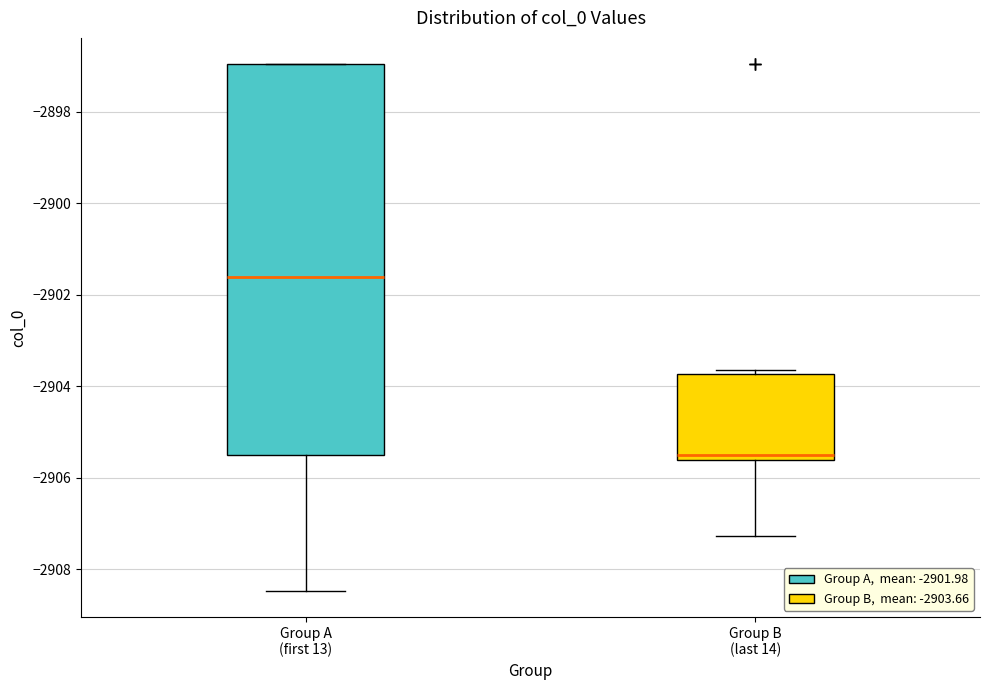

Where does the lower whisker of the box for Group B (last 14) end on the y-axis? The values are not printed on the chart, so give them approximately, as read against the axis.

-2907.2